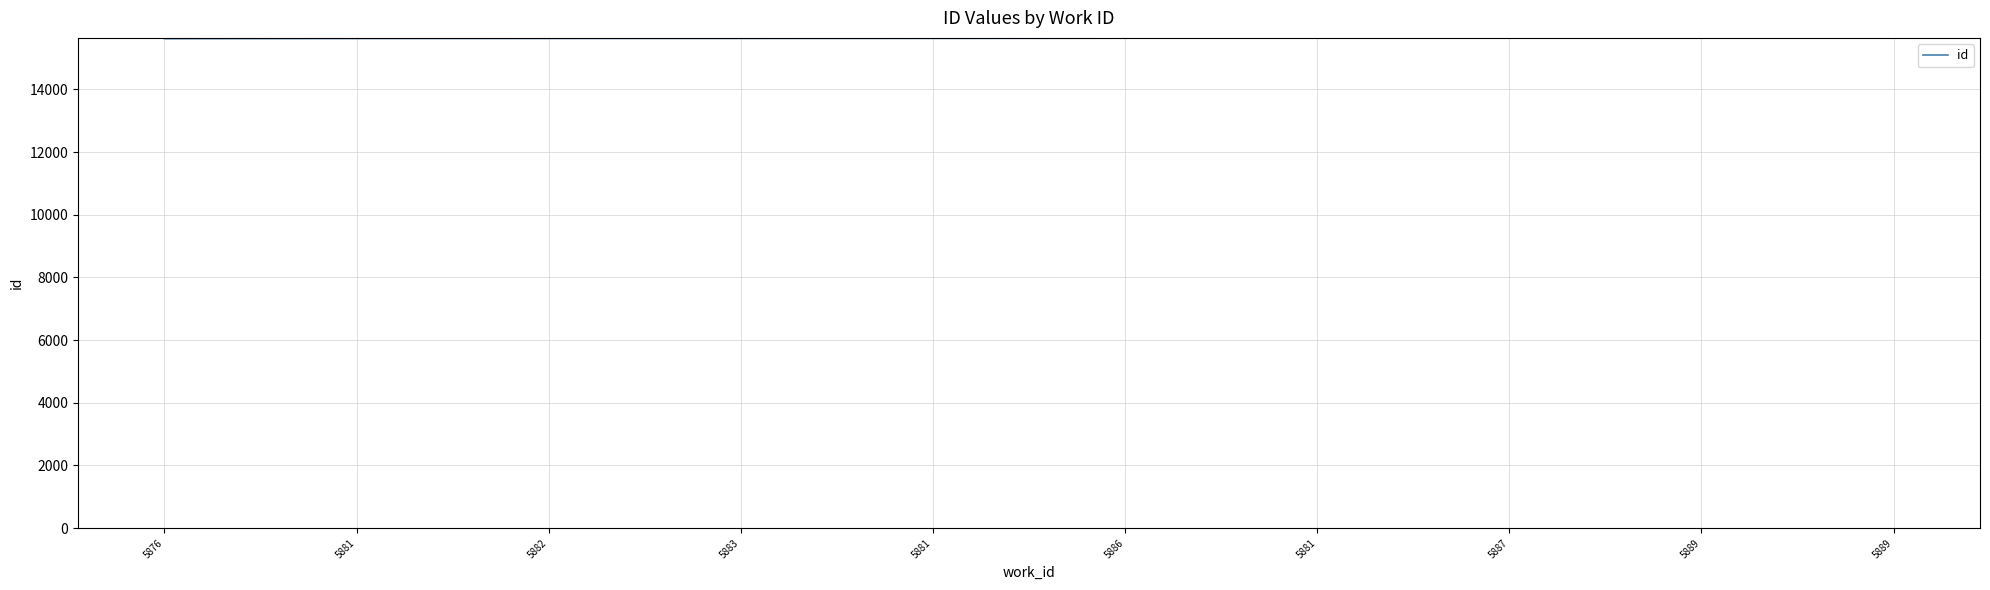

Reading left to right, extract all data points from this chart.

15616	15622	15624	15625	15626	15632	15633	15636	15639	15640